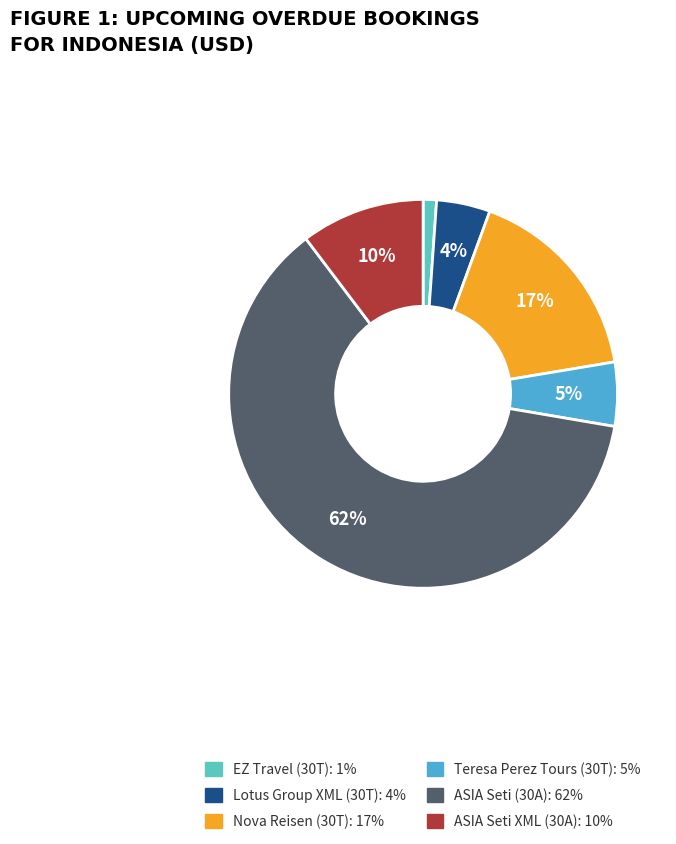

What percentage is NOT represented by Lotus Group XML (30T)?

95.5%